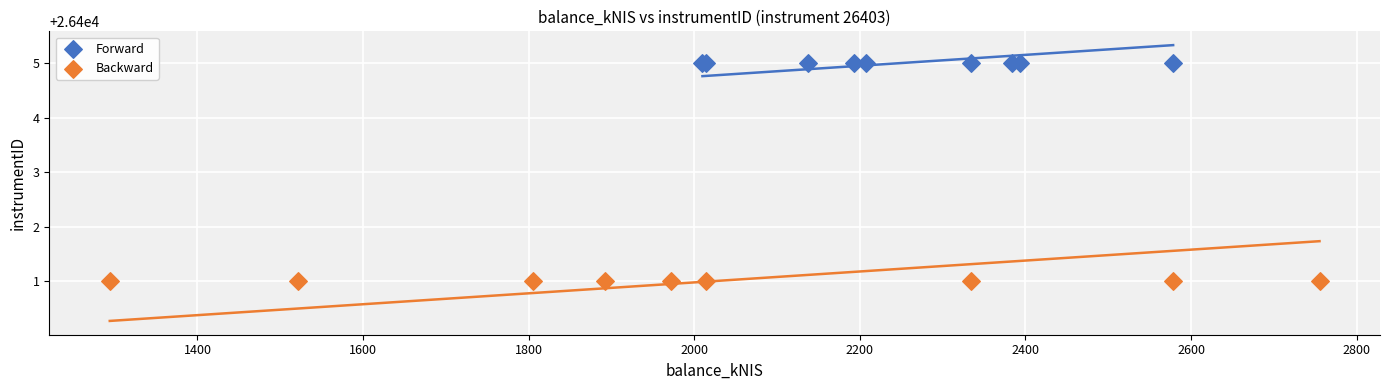

Which series contains the lowest Y value?

Backward